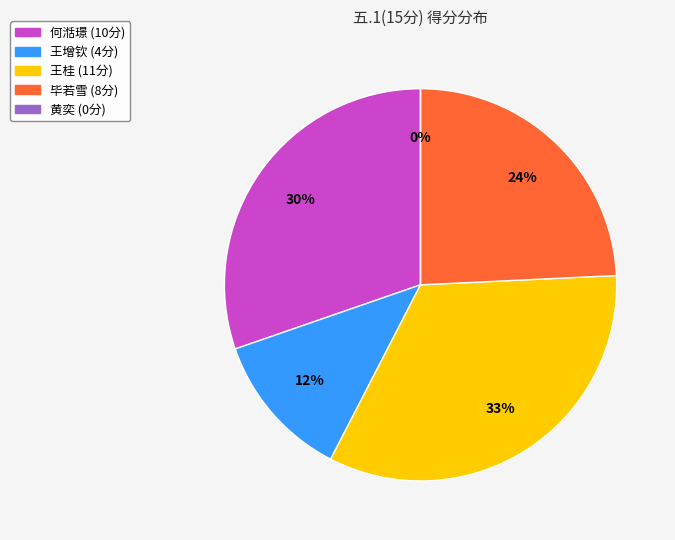

What is the largest slice in the pie chart?

王桂